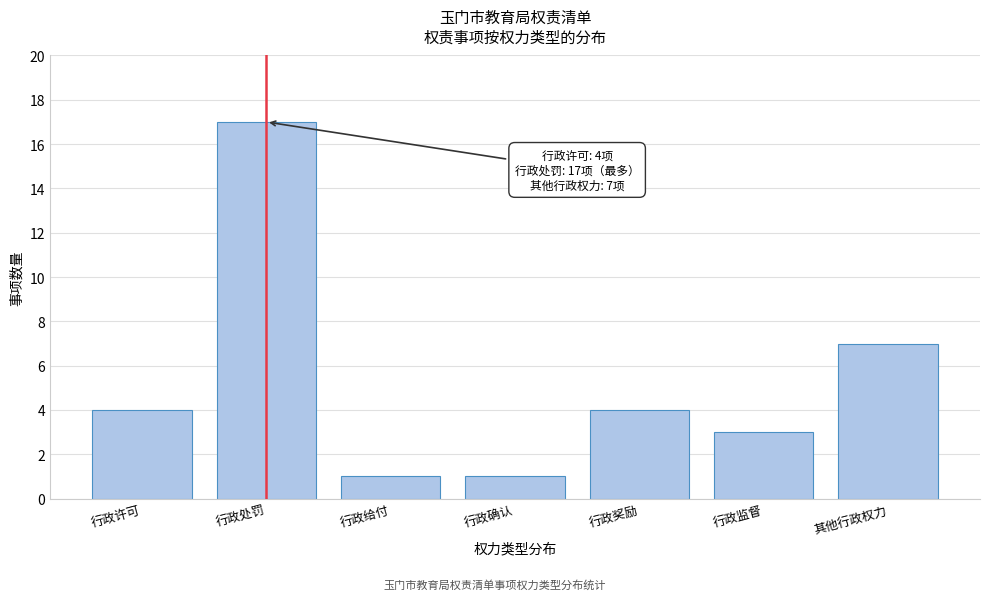

Reading left to right, transcribe all the data shown in this chart.

4	17	1	1	4	3	7